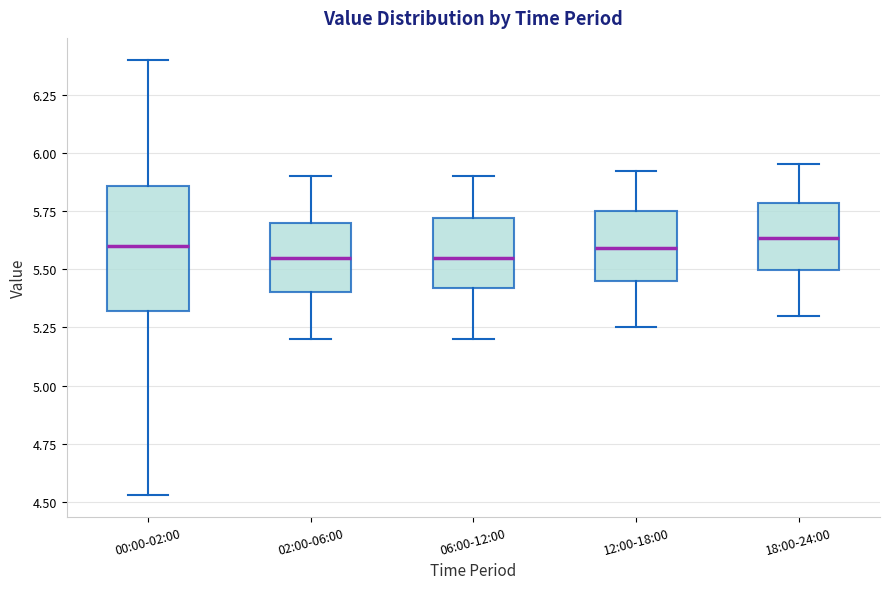

Reading left to right, transcribe this box plot: for each box, give where its median line is, the range the box spans, and where its two whiskers end, as read against the y-axis. The values are not printed on the chart, so give them approximately, as read against the axis.

00:00-02:00: median 5.60, box 5.30 to 5.85, whiskers 4.55 to 6.40
02:00-06:00: median 5.55, box 5.40 to 5.70, whiskers 5.20 to 5.90
06:00-12:00: median 5.55, box 5.40 to 5.70, whiskers 5.20 to 5.90
12:00-18:00: median 5.60, box 5.45 to 5.75, whiskers 5.25 to 5.90
18:00-24:00: median 5.65, box 5.50 to 5.80, whiskers 5.30 to 5.95